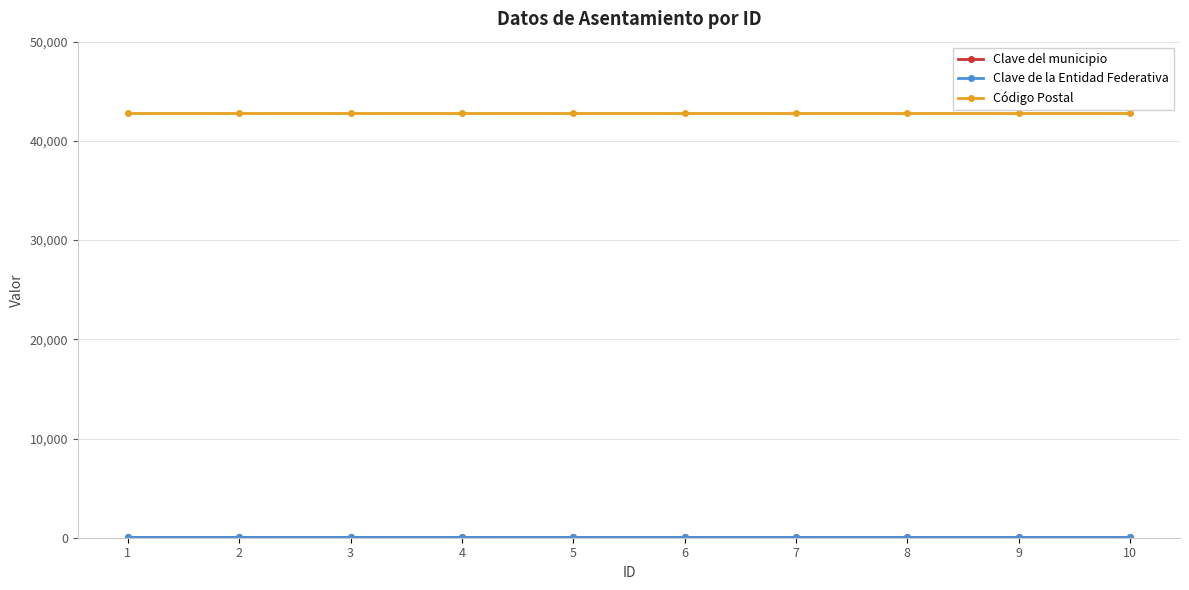

What is the sum of all Código Postal values?

428500